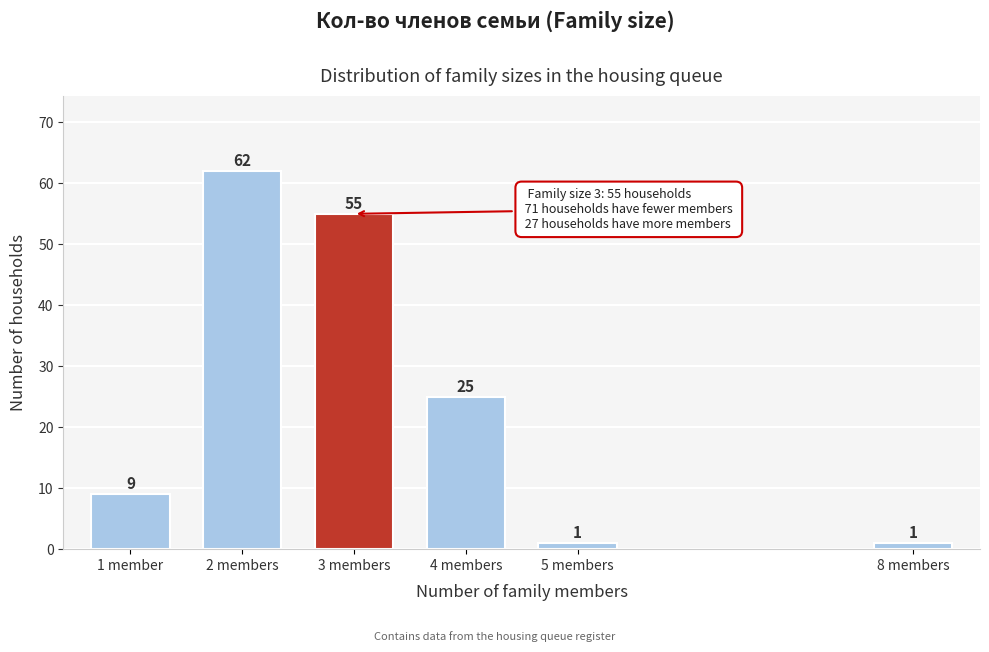

Reading left to right, list all the values displayed in this chart.

1 member=9	2 members=62	3 members=55	4 members=25	5 members=1	8 members=1